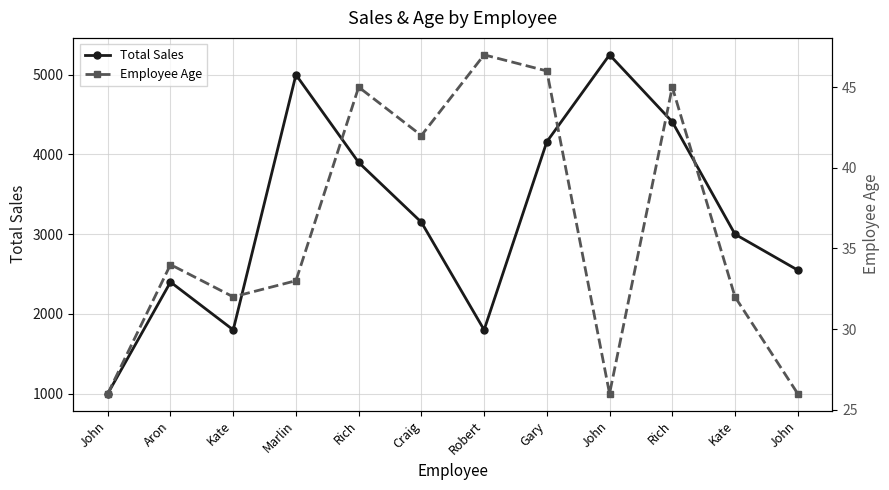

True or false: Total Sales and Employee Age intersect in this chart.

False